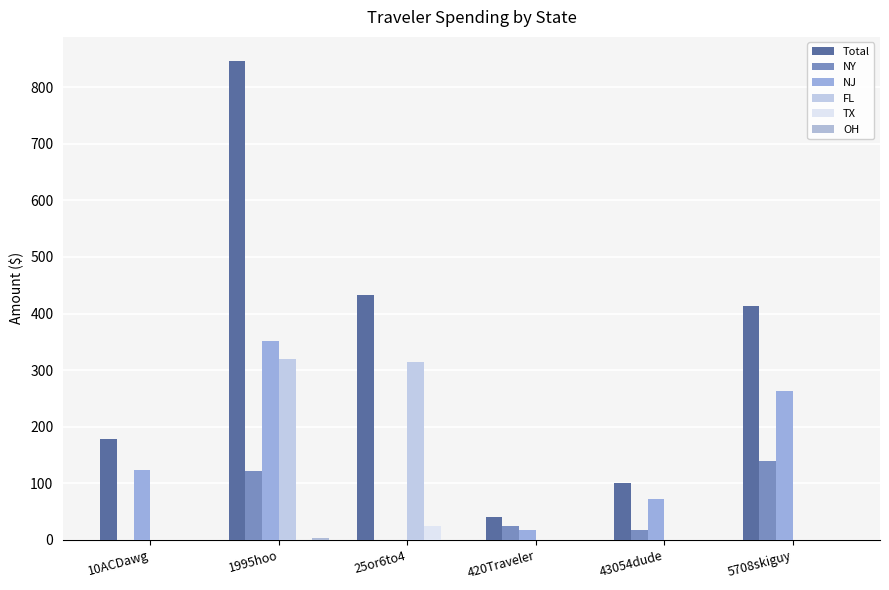

At how many categories does at least one series exceed 593?

1